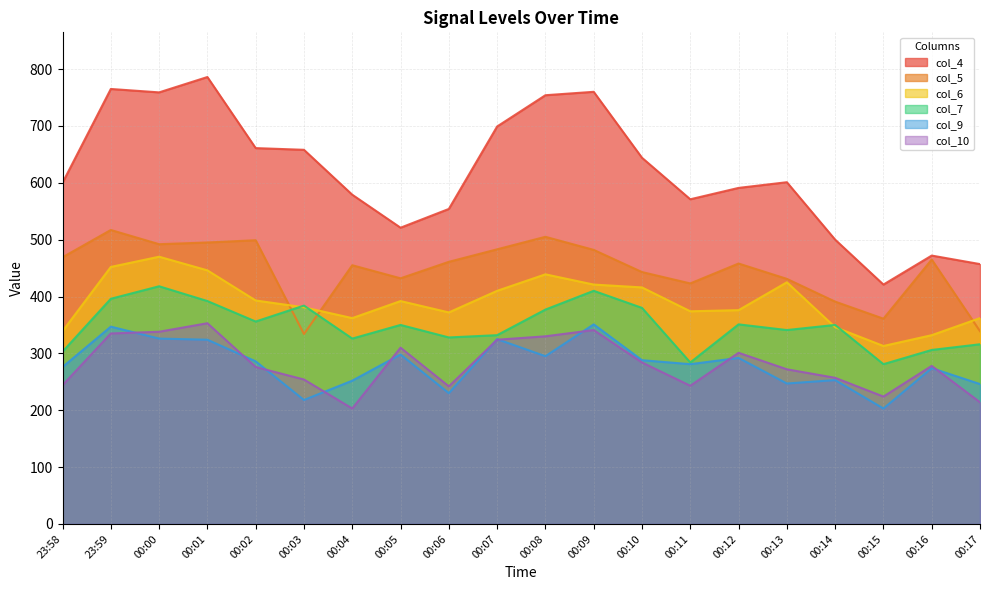

How many intersections are there between col_6 and col_7?

4